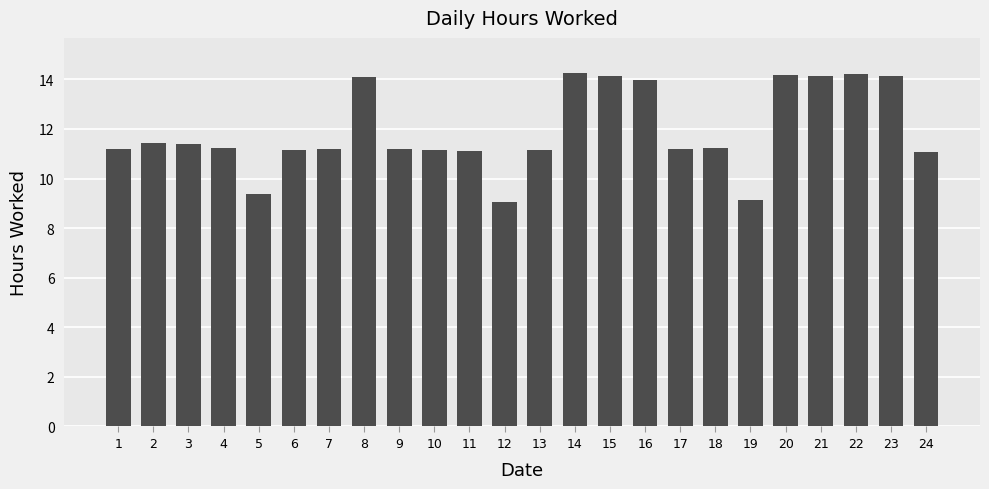

Are the bars horizontal?

No